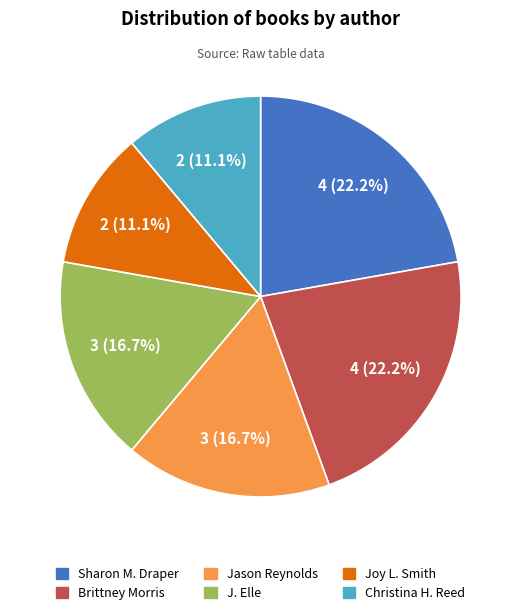

Does any single category account for the majority?

No